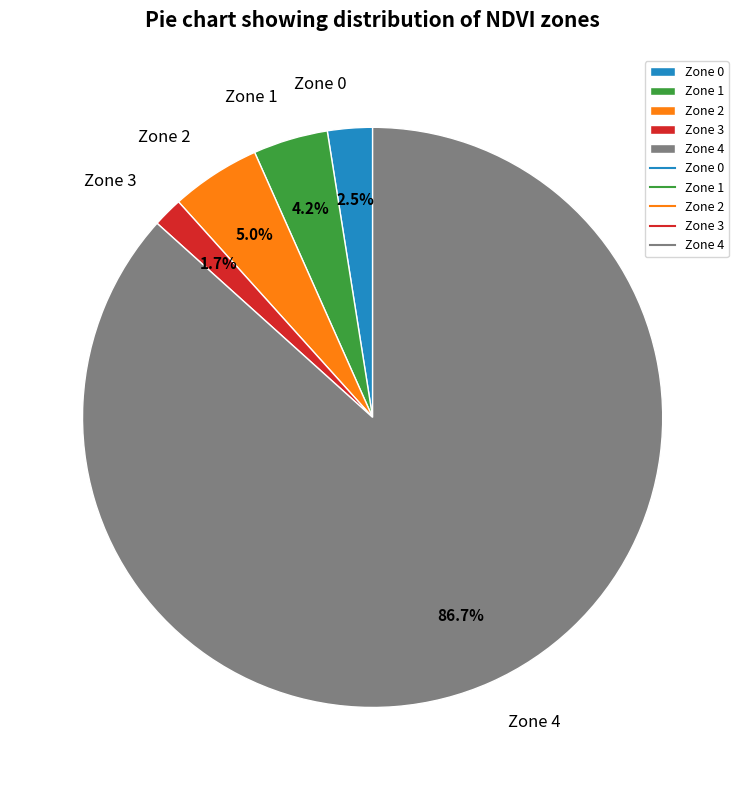

Does Zone 4 account for over 50% of the chart?

Yes